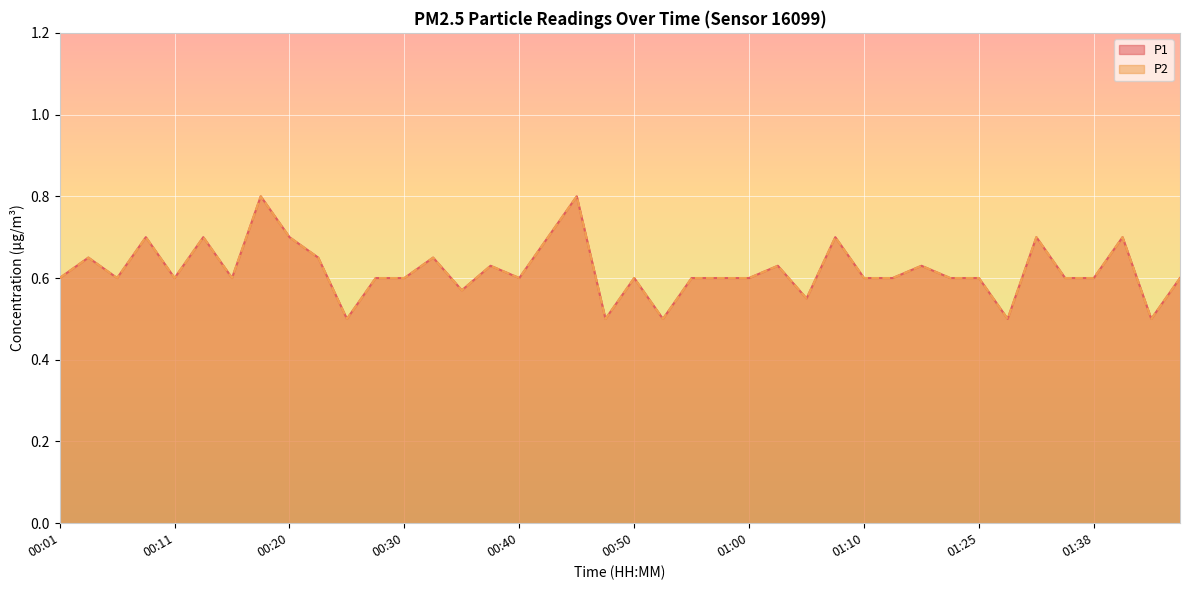

List the series in order of their peak value, lowest first.

P1, P2